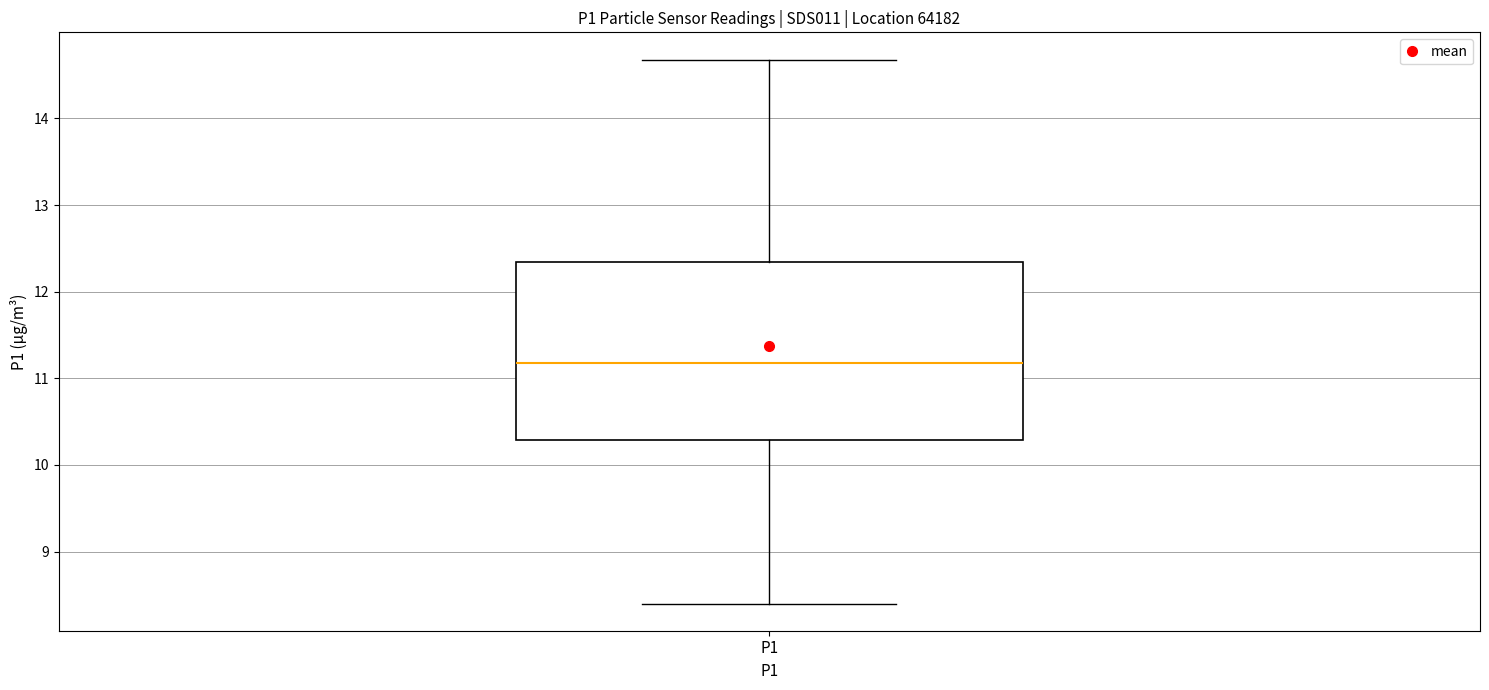

Where does the upper whisker of the box for P1 end on the y-axis? The values are not printed on the chart, so give them approximately, as read against the axis.

14.7